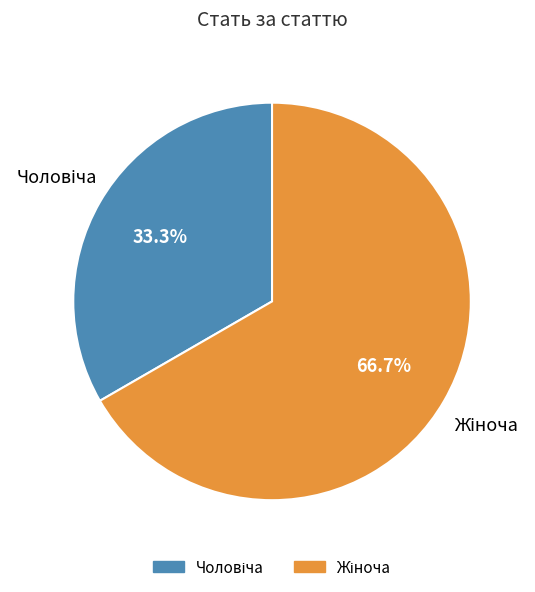

Is there any slice that represents more than half of the pie?

Yes